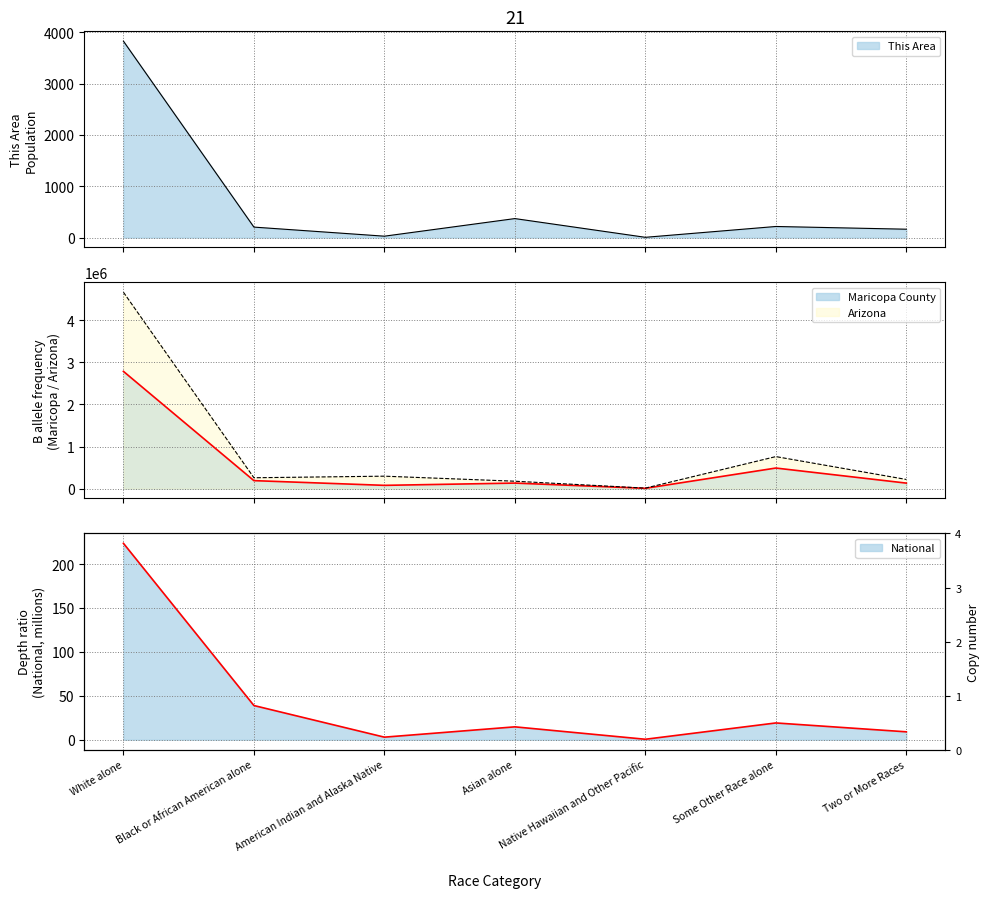

At how many categories does at least one series exceed 588182?

2